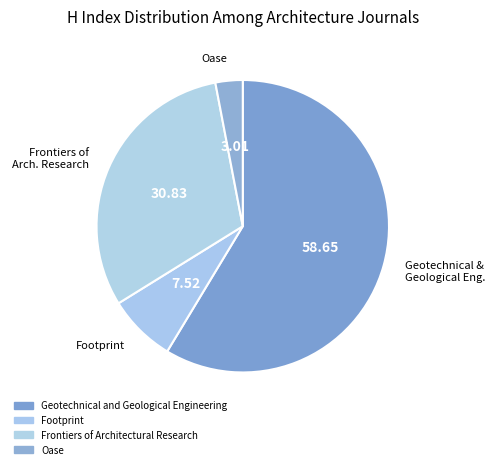

How much of the chart is everything except Frontiers of Architectural Research?

69.2%